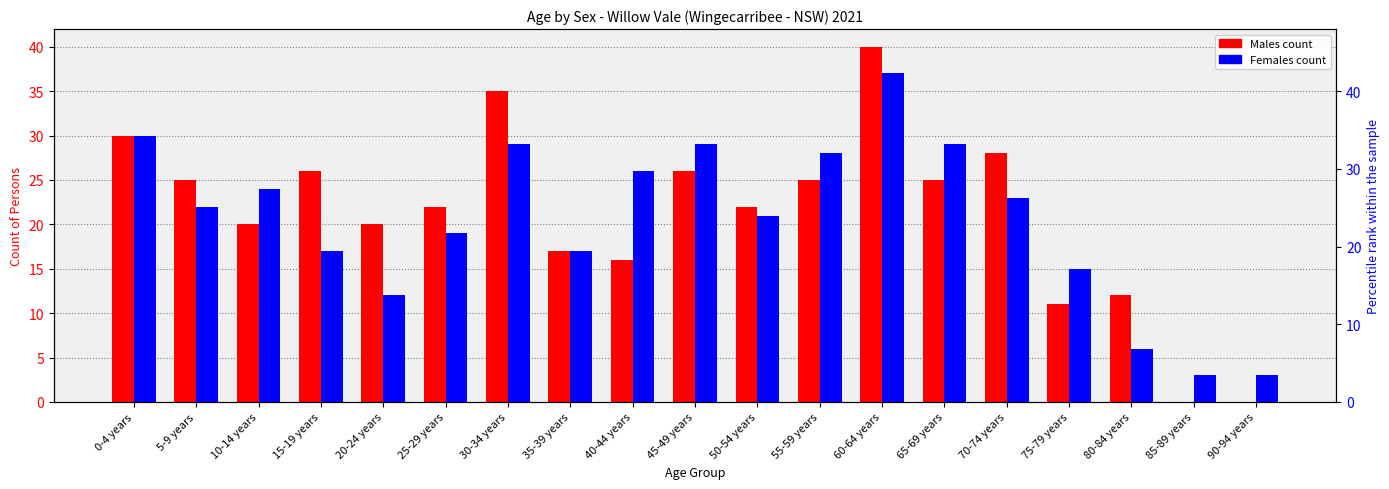

What is the average value of the Males series?

21